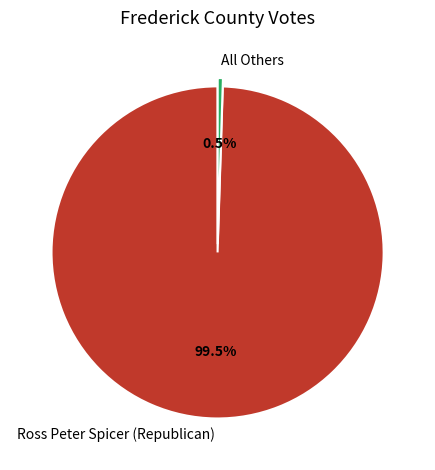

What is the majority slice?

Ross Peter Spicer (Republican)